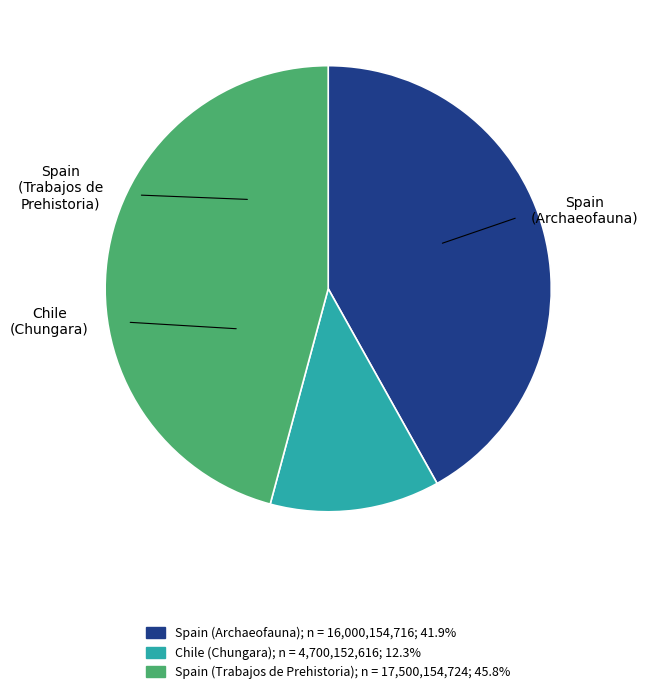

How many slices are in this pie chart?

3